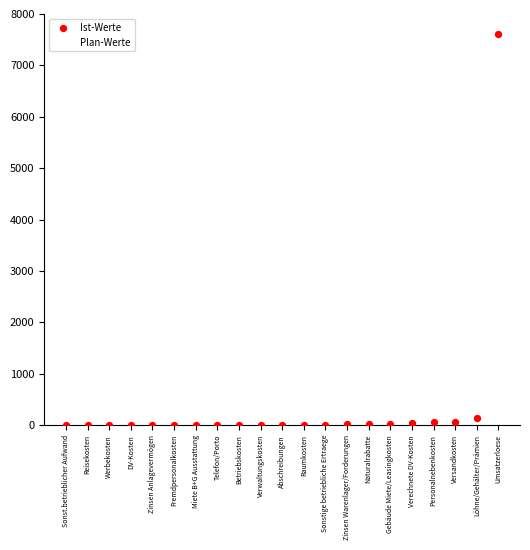

Across all series, what Y value is closest to 3809?

6820.1